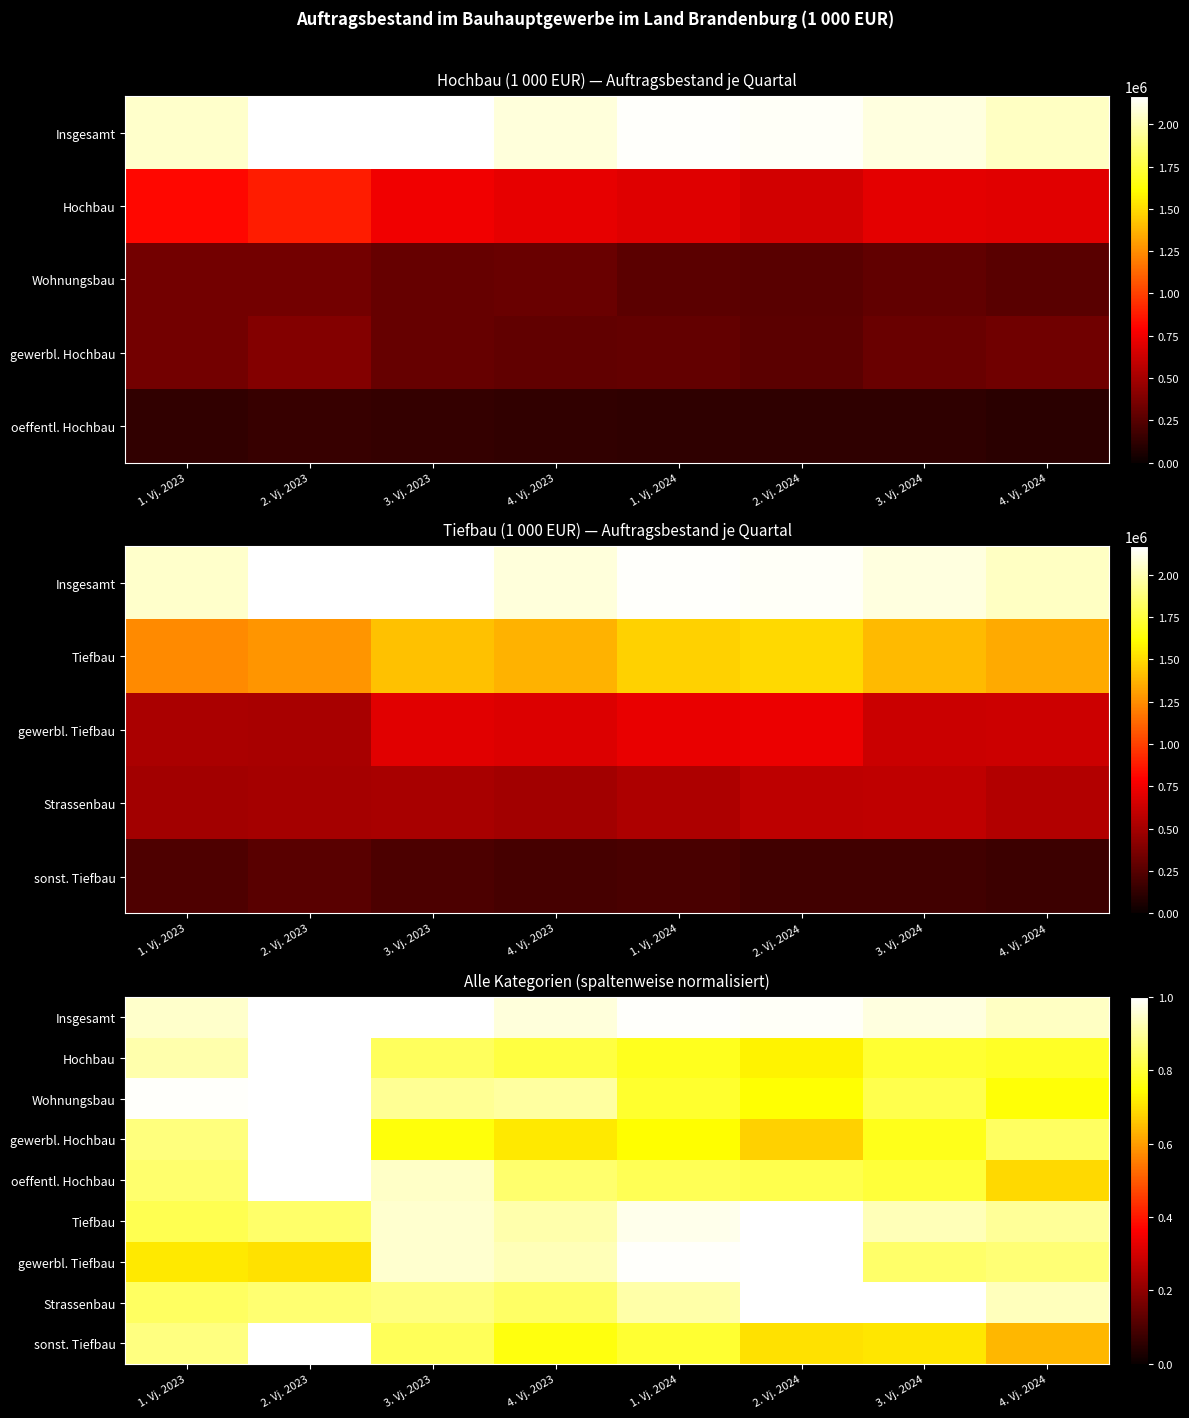

What is the sum of the Wohnungsbau values at 1. Vj. 2023 and 3. Vj. 2024?

1.8